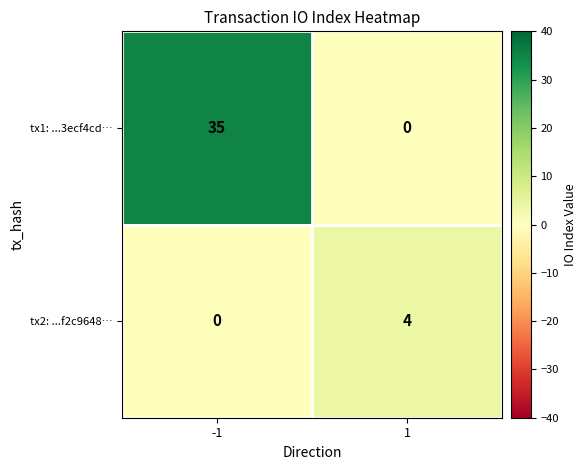

Reading left to right, extract all data points from this chart.

tx1: ...3ecf4cd…: -1=35	1=0
tx2: ...f2c9648…: -1=0	1=4